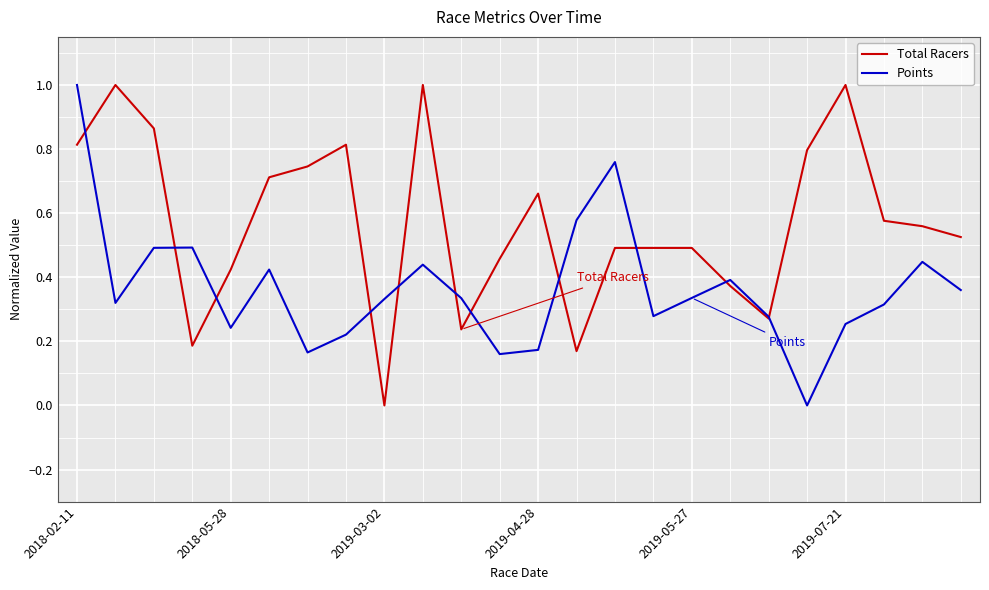

Does the chart have visible grid lines?

Yes